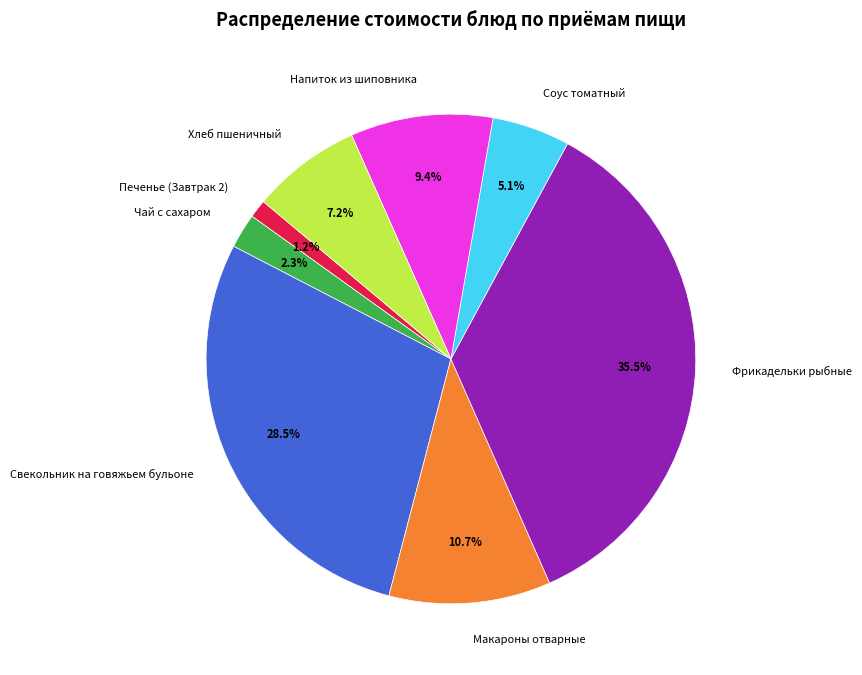

How many segments does this pie chart have?

8